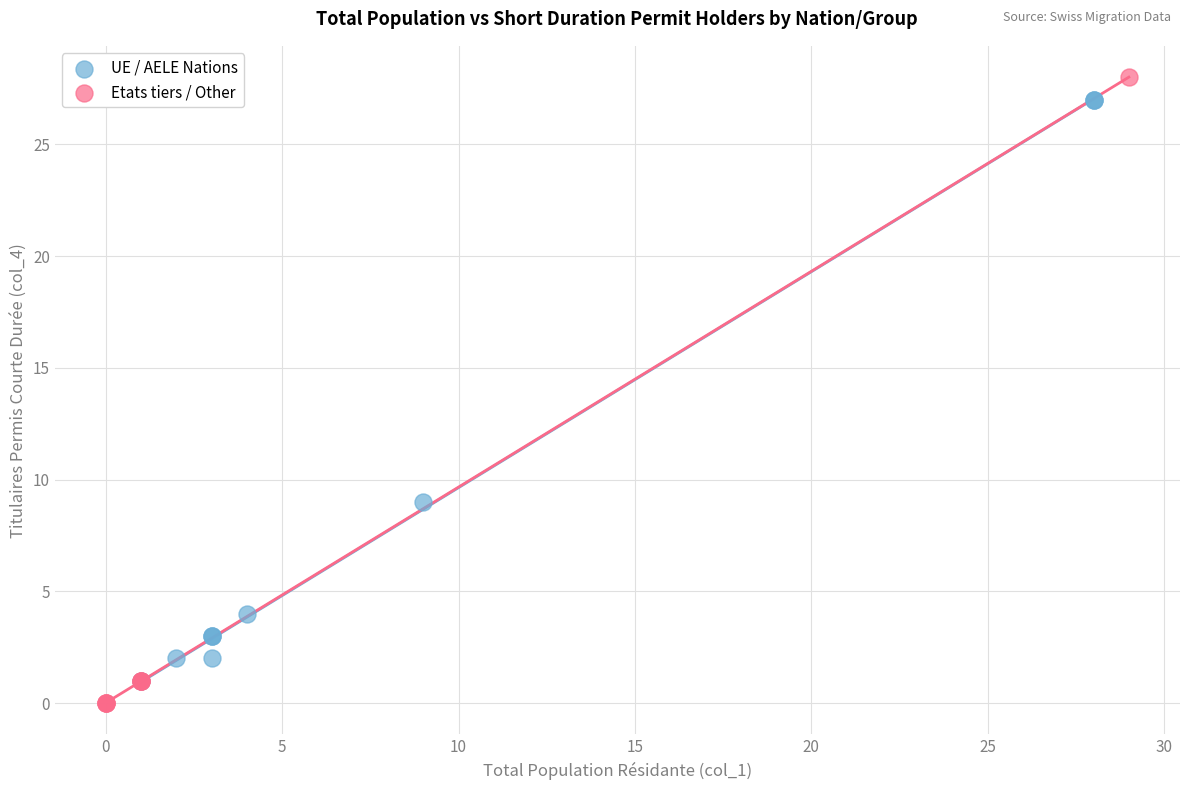

Which series has the widest spread of Y values?

Etats tiers / Other